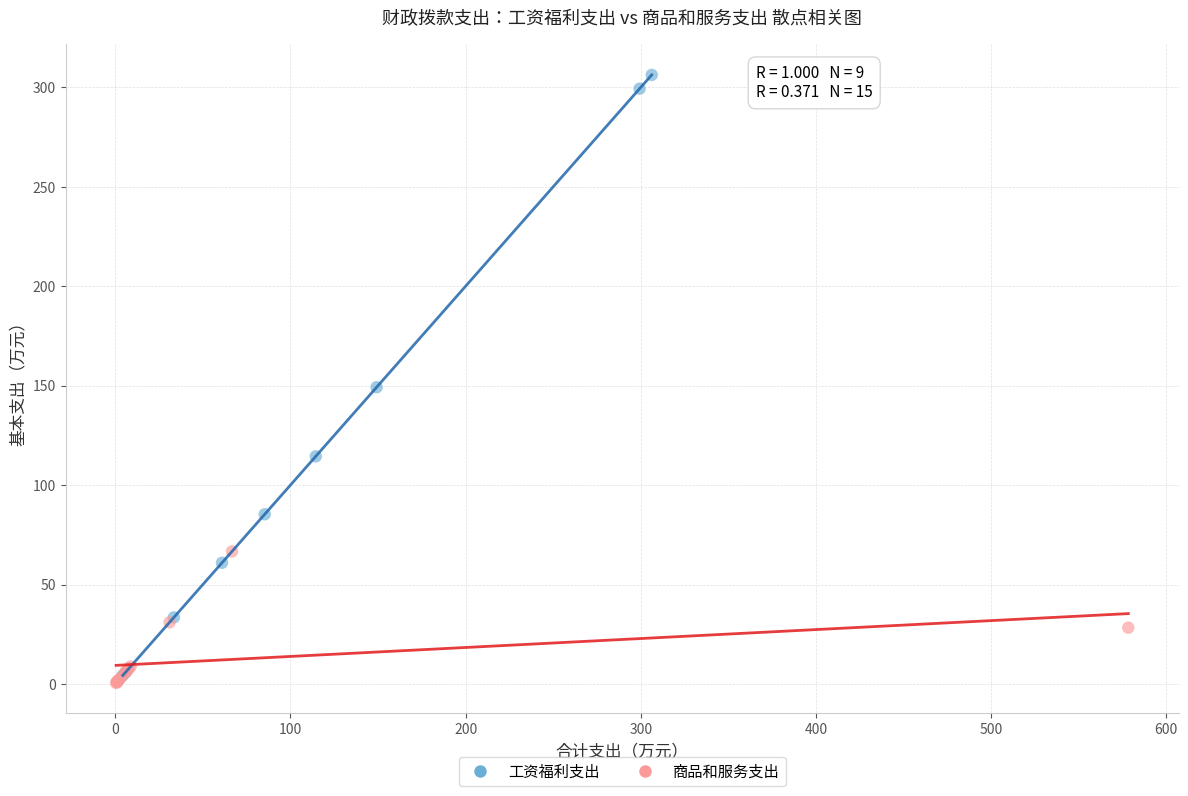

Which series has the widest spread of Y values?

工资福利支出